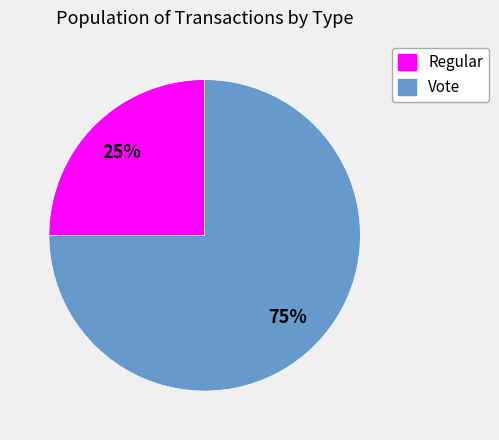

Is the sum of Vote and Regular greater than half?

Yes